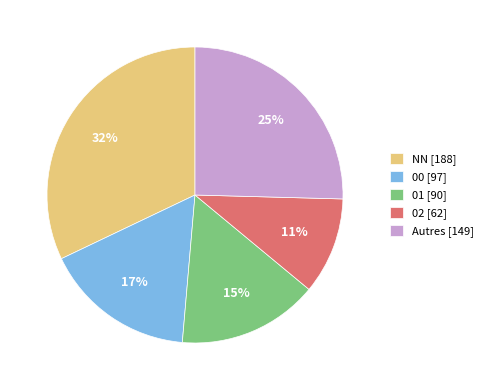

Count the number of slices in the pie.

5